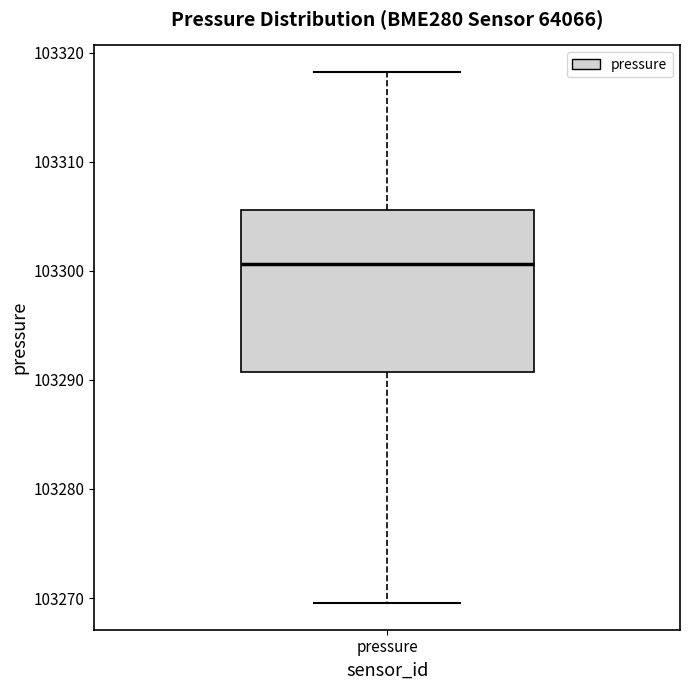

Read this box plot against the y-axis: the position of the median line, the range covered by the box, and the ends of both whiskers. The values are not printed on the chart, so give them approximately, as read against the axis.

median 103301, box 103291 to 103306, whiskers 103270 to 103318